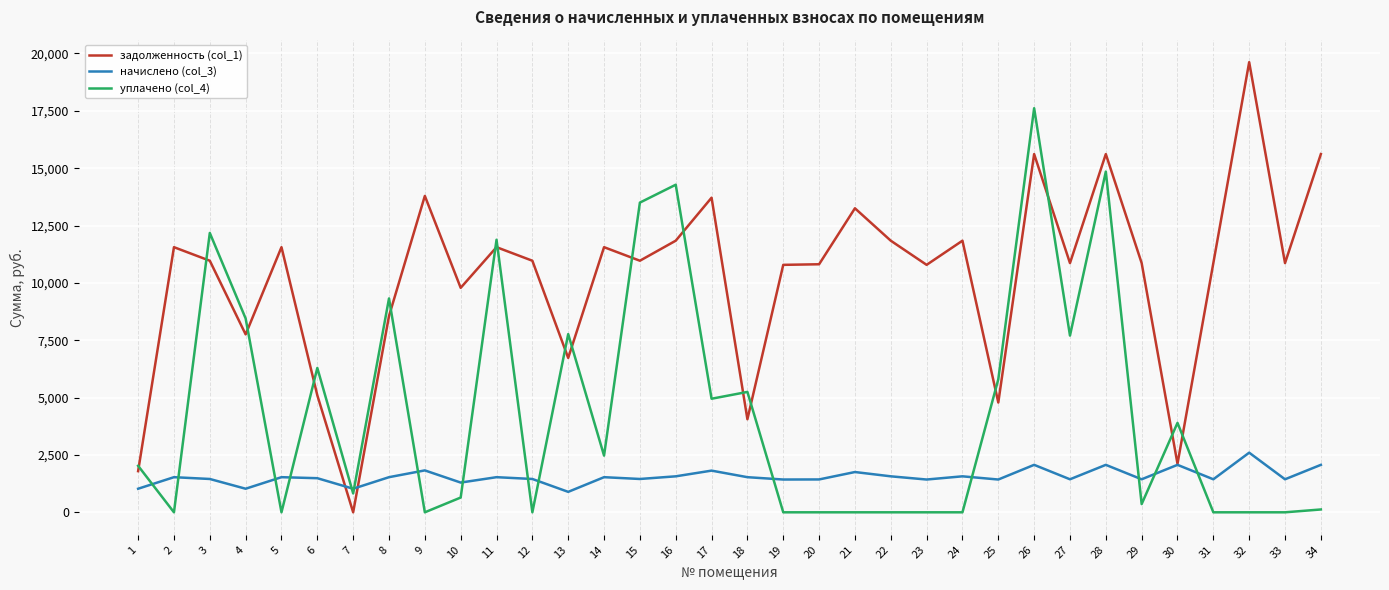

Which series has the largest range (max minus min)?

задолженность (col_1)